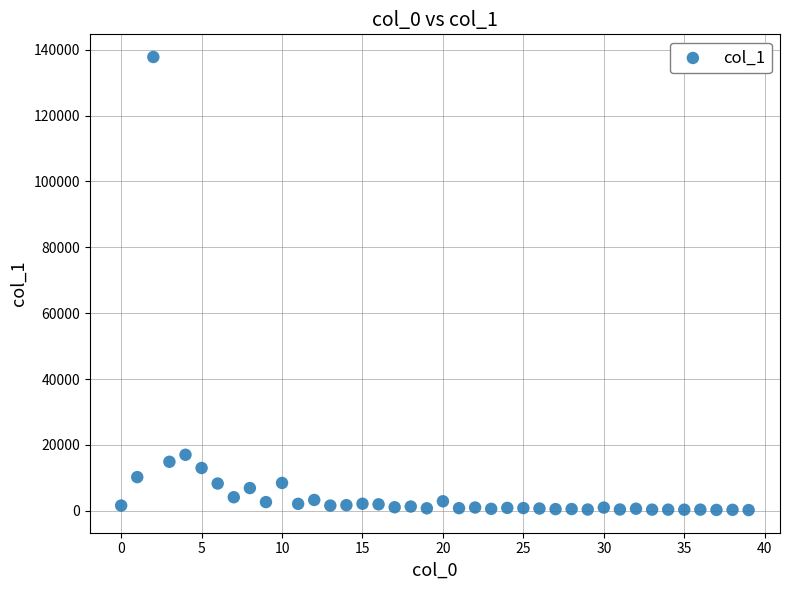

What Y value in the scatter plot is closest to 69021?

17025